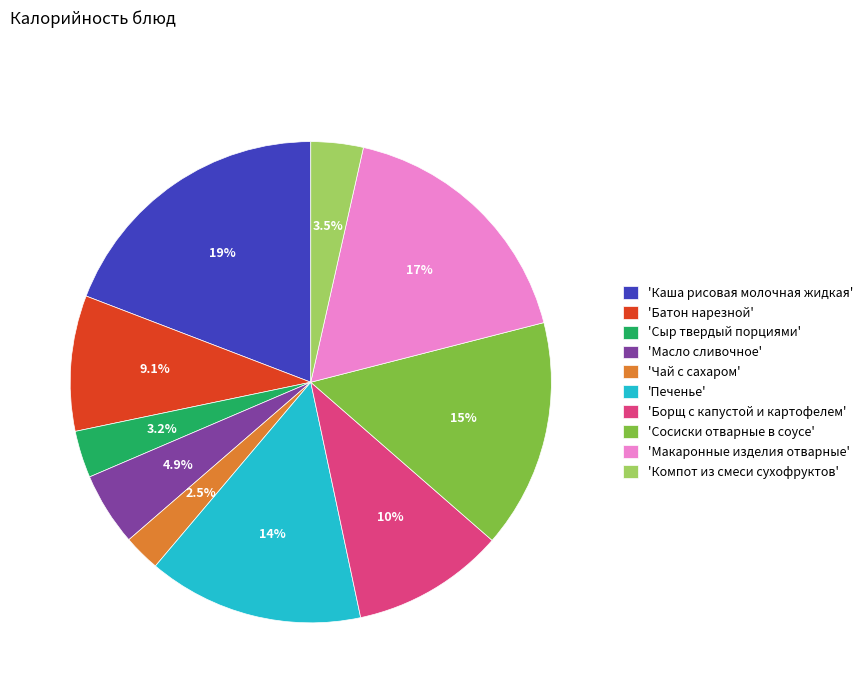

What is the smallest slice in the pie chart?

'Чай с сахаром'